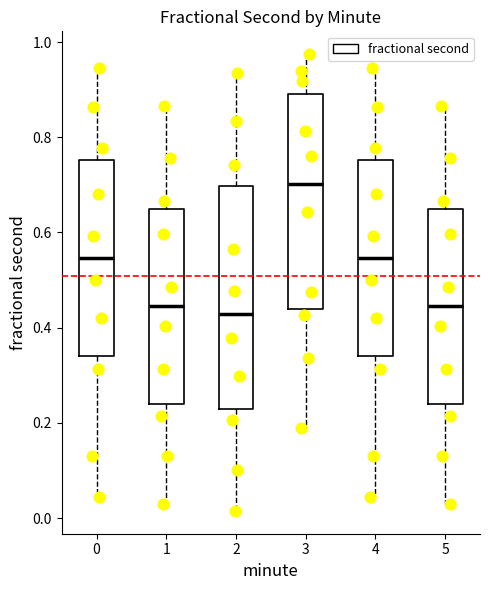

Reading left to right, transcribe this box plot: for each box, give where its median line is, the range the box spans, and where its two whiskers end, as read against the y-axis. The values are not printed on the chart, so give them approximately, as read against the axis.

0: median 0.54, box 0.34 to 0.76, whiskers 0.04 to 0.94
1: median 0.44, box 0.24 to 0.64, whiskers 0.02 to 0.86
2: median 0.42, box 0.22 to 0.70, whiskers 0.02 to 0.94
3: median 0.70, box 0.44 to 0.90, whiskers 0.18 to 0.98
4: median 0.54, box 0.34 to 0.76, whiskers 0.04 to 0.94
5: median 0.44, box 0.24 to 0.64, whiskers 0.02 to 0.86